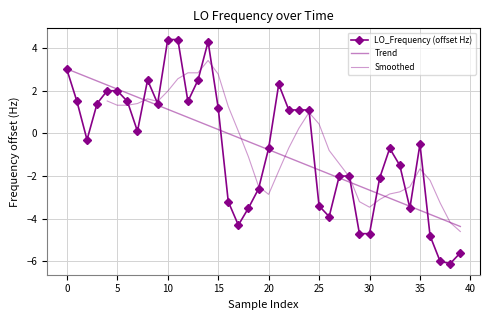

How many data points are less than 0?

21